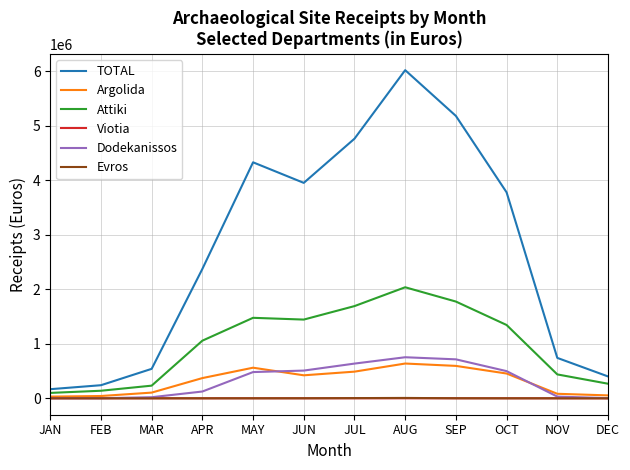

What is the maximum value shown in the chart?

6020966.8